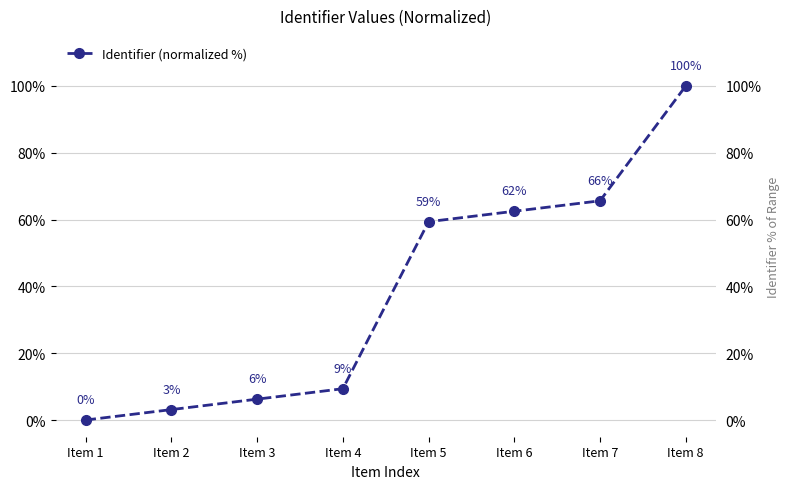

The chart shows a value of 100.0 at Item 8. True or false?

True